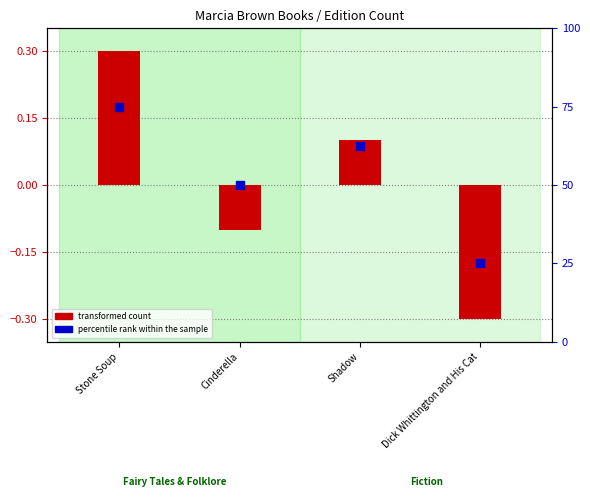

Which series has the widest spread of Y values?

percentile rank within the sample